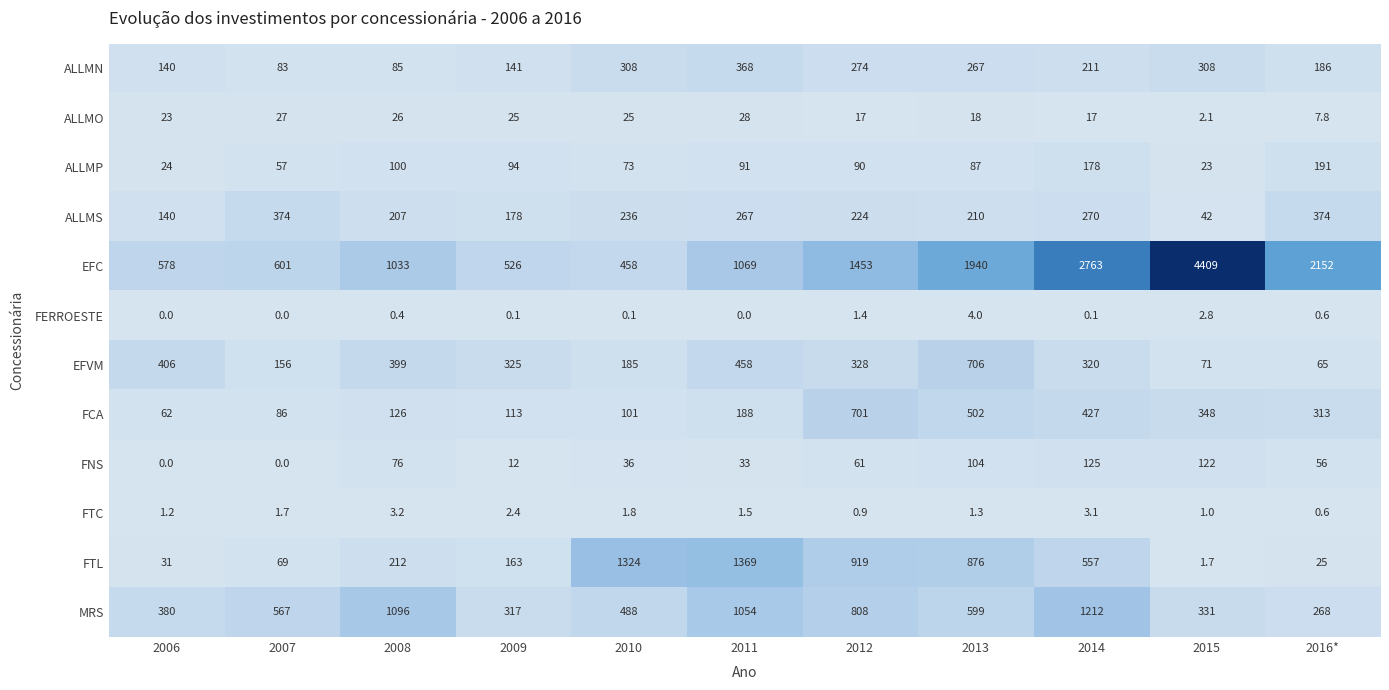

Which series has the largest total across all categories?

EFC